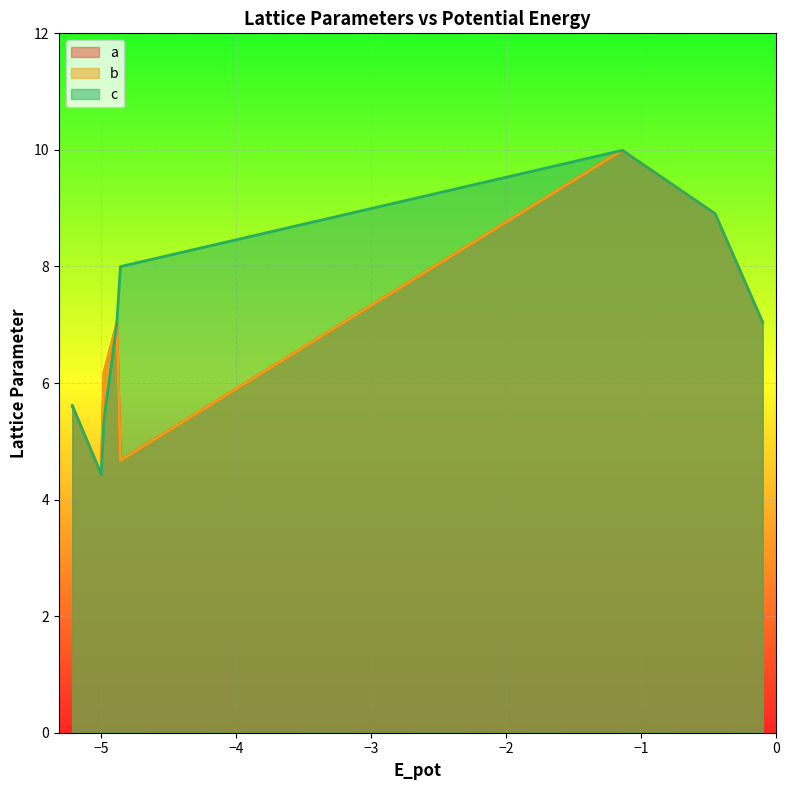

Which series has the largest range (max minus min)?

a